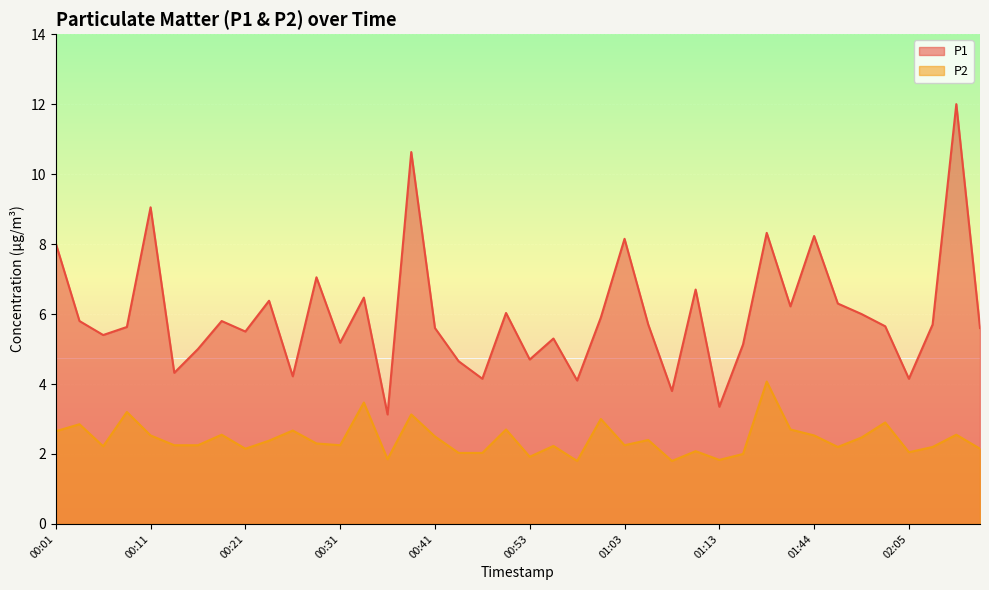

Which series has the largest range (max minus min)?

P1